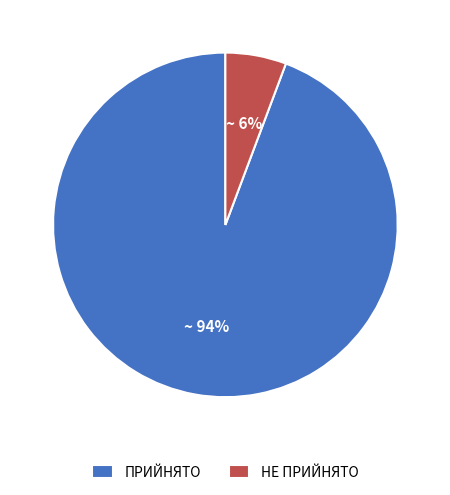

What percentage is the ПРИЙНЯТО slice, to the nearest percent?

94%